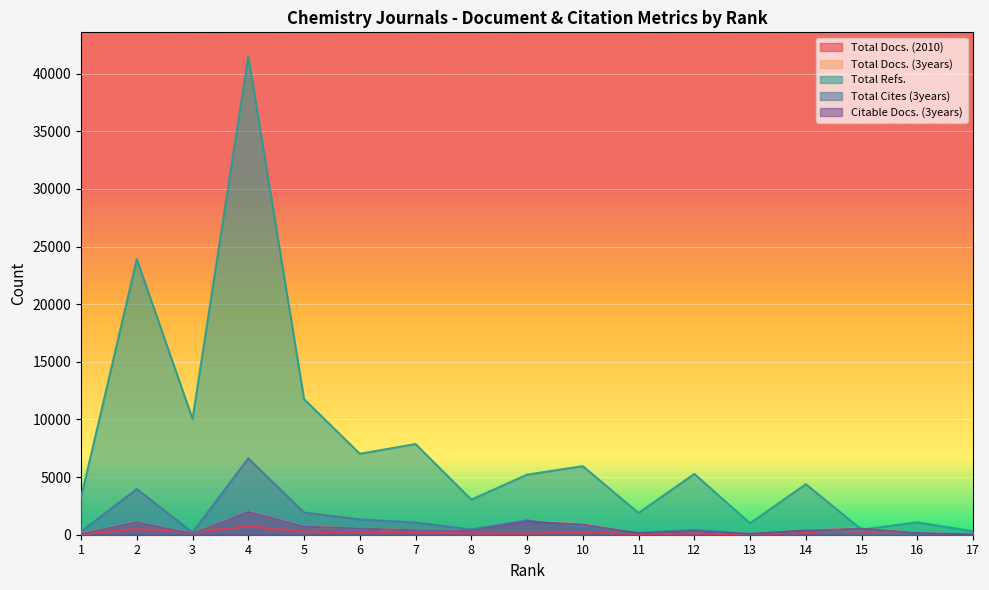

True or false: Total Refs. has more than 0 points higher than both neighbors.

True